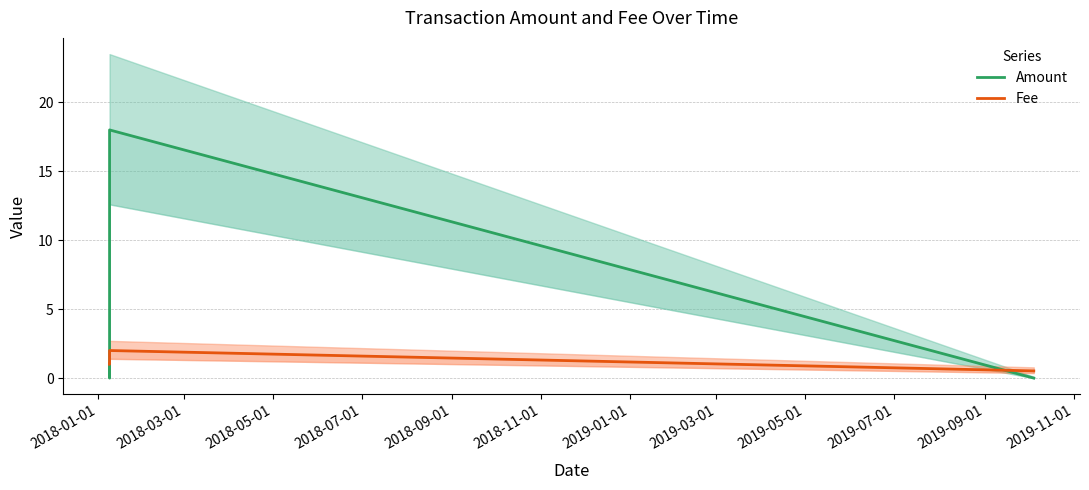

Rank the series by their average value, from highest to lowest.

Amount, Fee